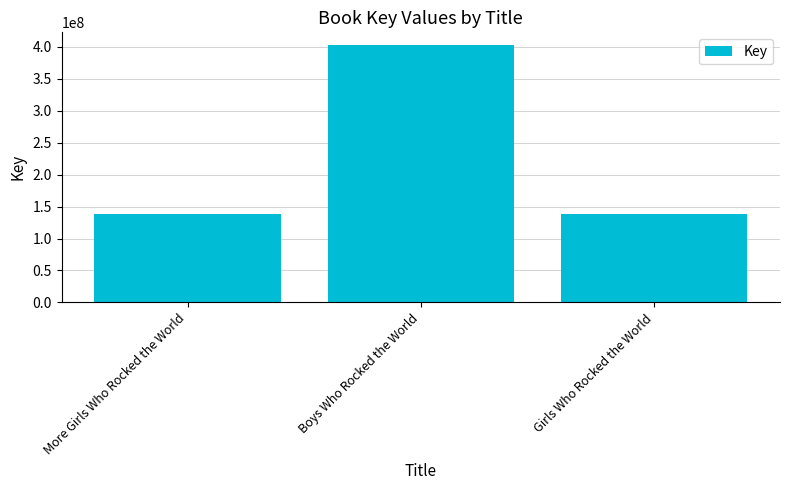

What is the ratio of the value at More Girls Who Rocked the World to the value at Girls Who Rocked the World?

1.0